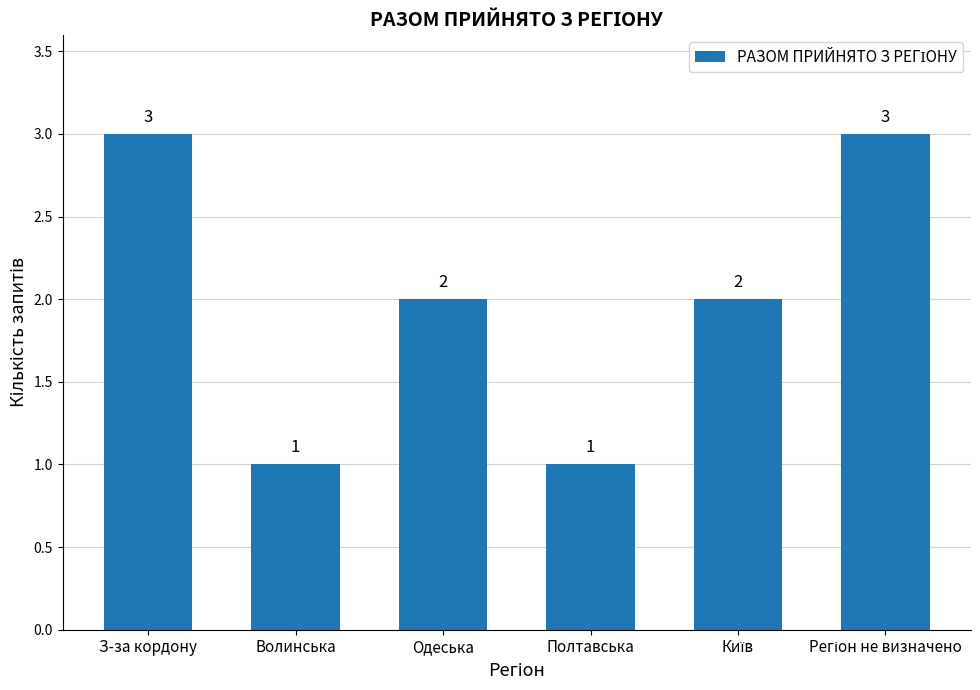

At which label does the data first exceed 2?

З-за кордону